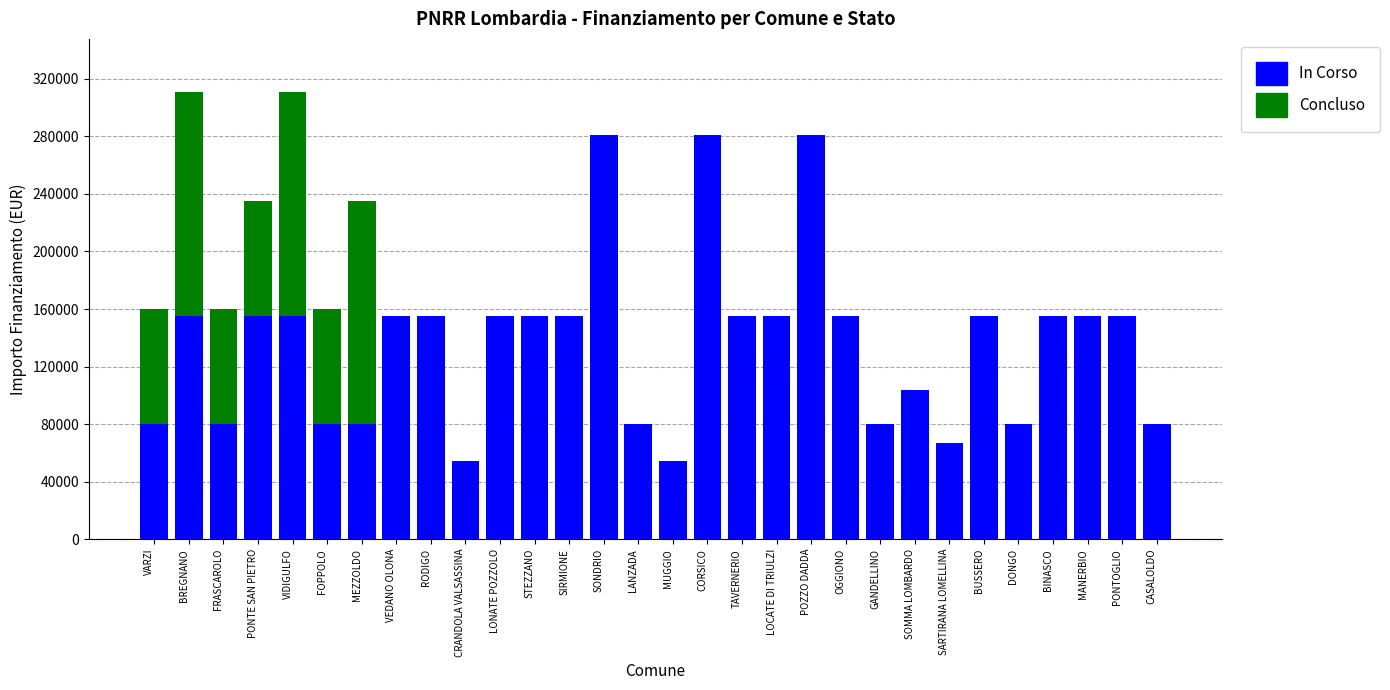

The In Corso series shows 280932 at SONDRIO. True or false?

True